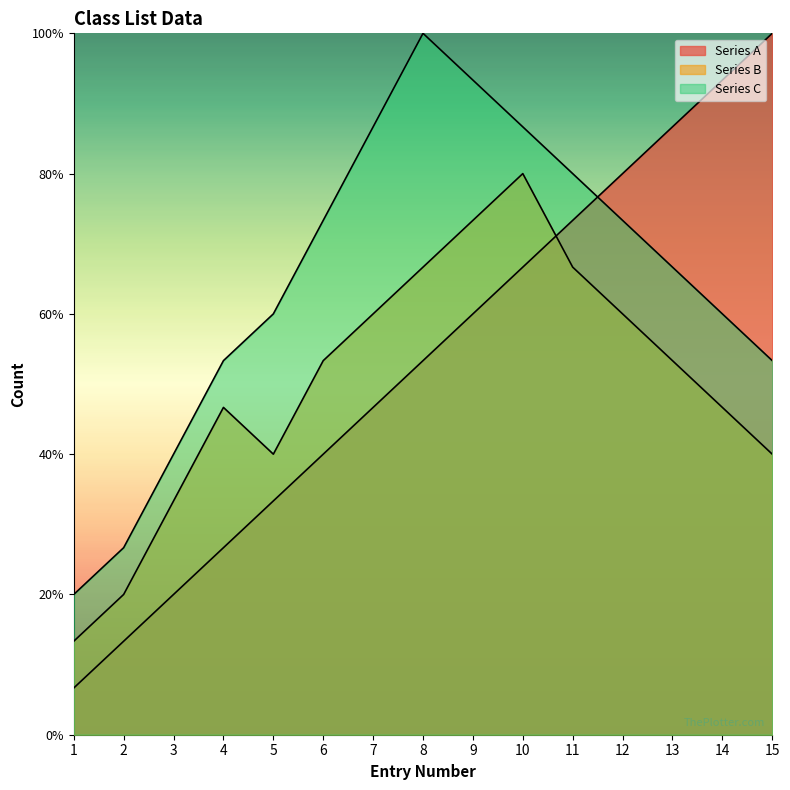

What is the sum of the Series A values at 15 and 12?

27